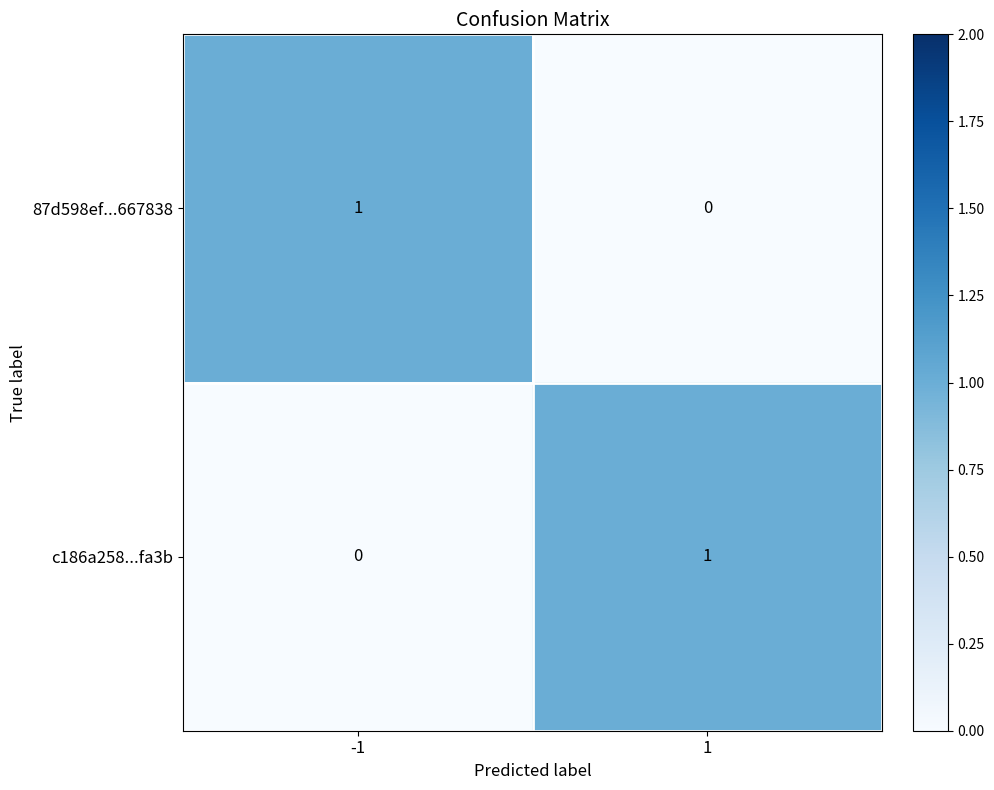

The value of c186a258...fa3b at -1 is 1. True or false?

False